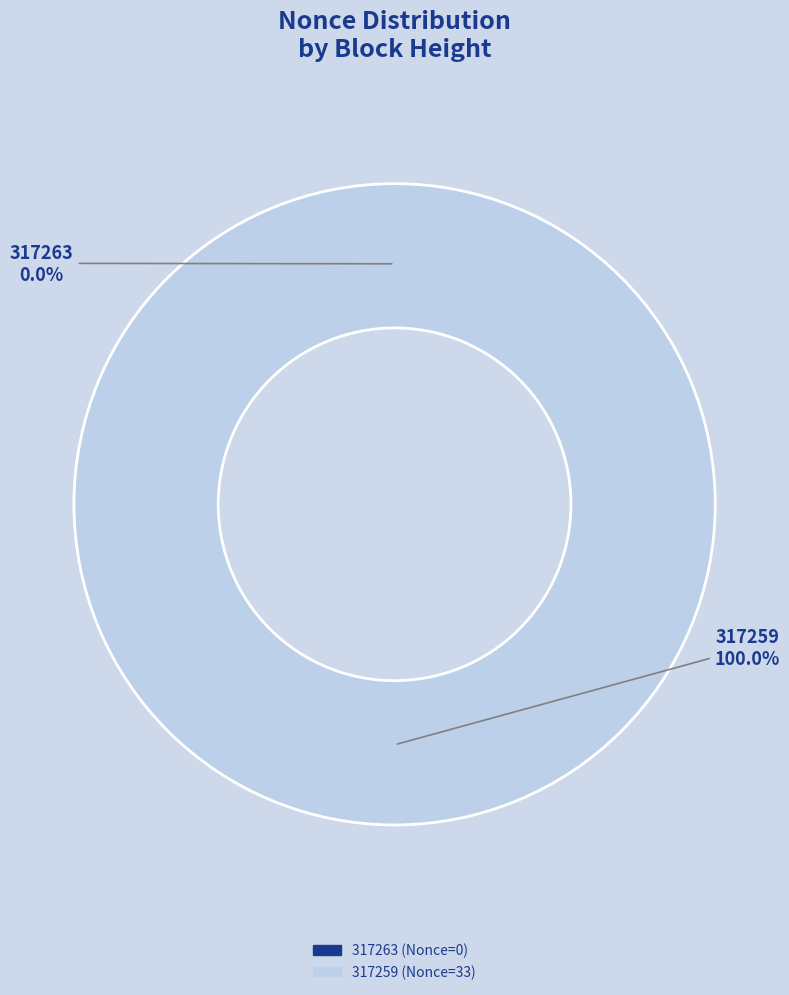

To the nearest percent, what percentage of the pie is 317259?

100%